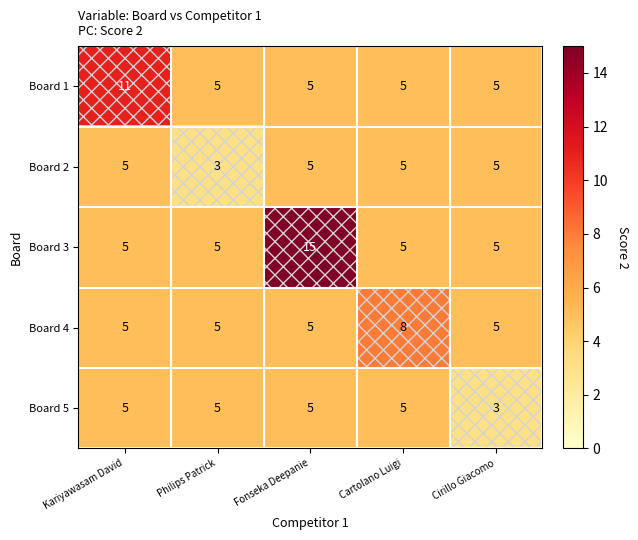

At which category is the sum across all series the highest?

Fonseka Deepanie